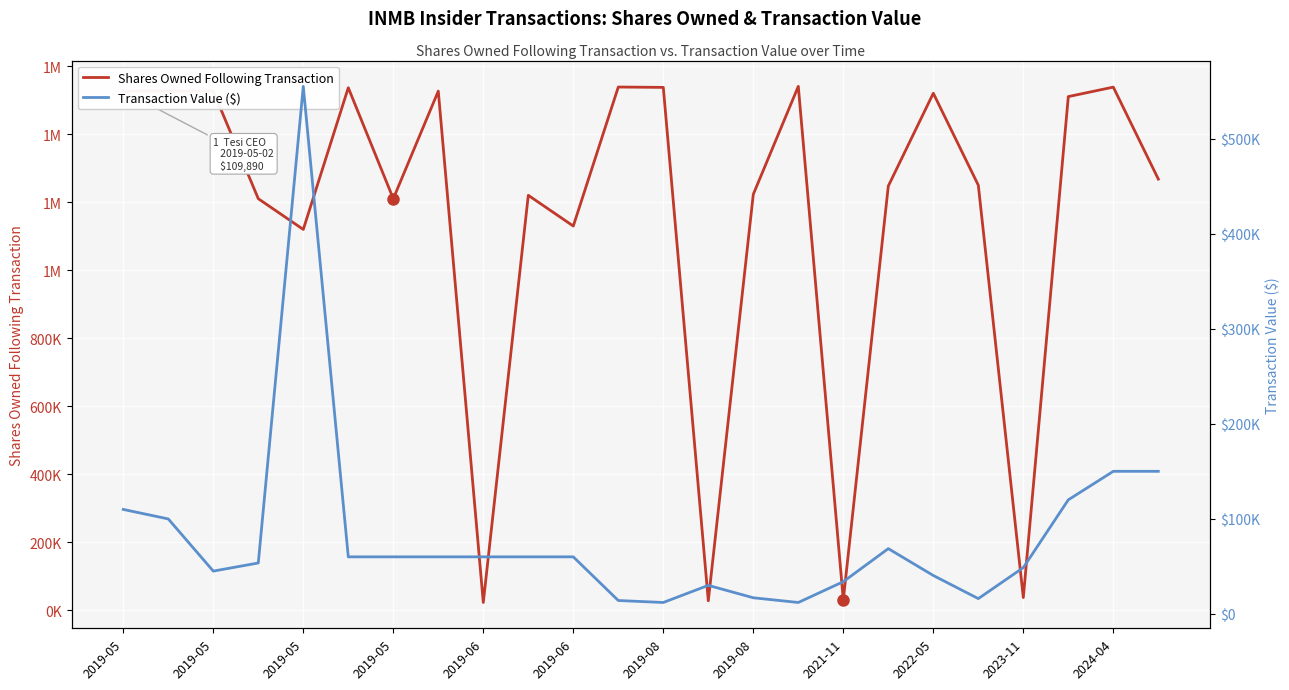

Is the value of Transaction Value ($) at 23 greater than the value of Shares Owned Following Transaction at 15?

No